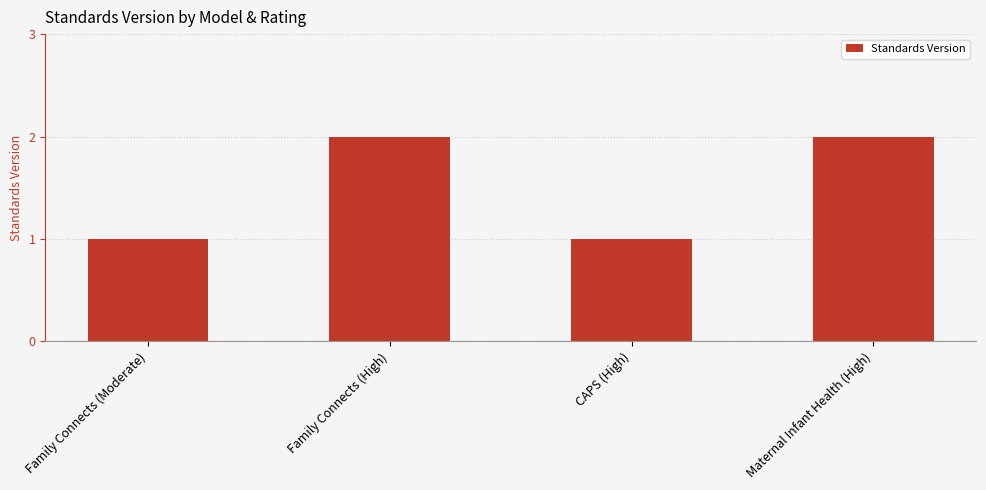

Is it true that the value at CAPS (High) is 2?

False